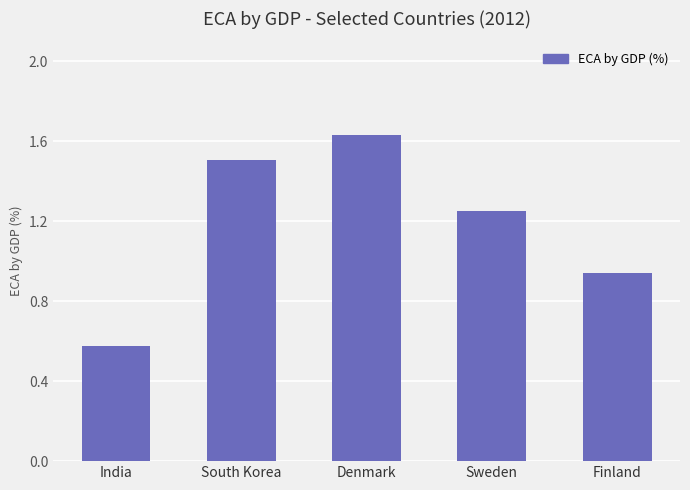

What is the ratio of the value at Denmark to the value at Sweden?

1.3